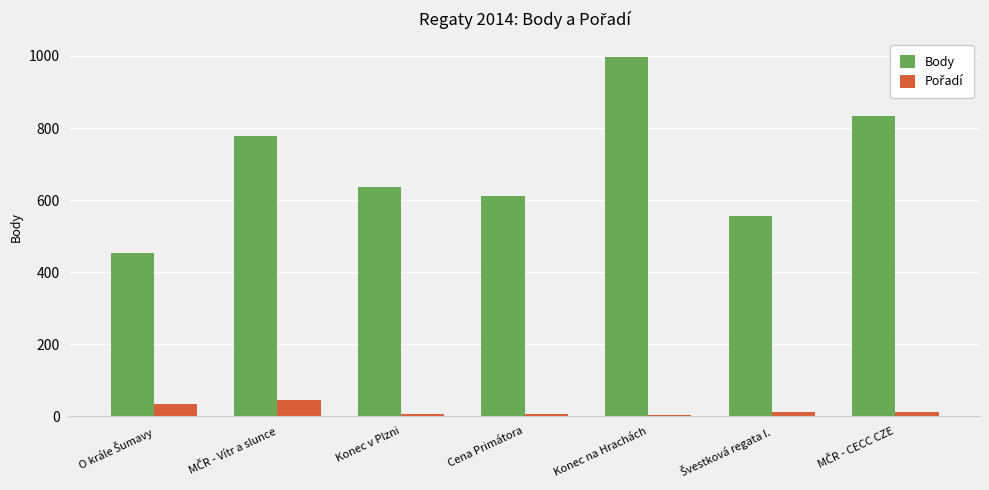

True or false: Body has a value of 1683 at Konec na Hrachách.

False